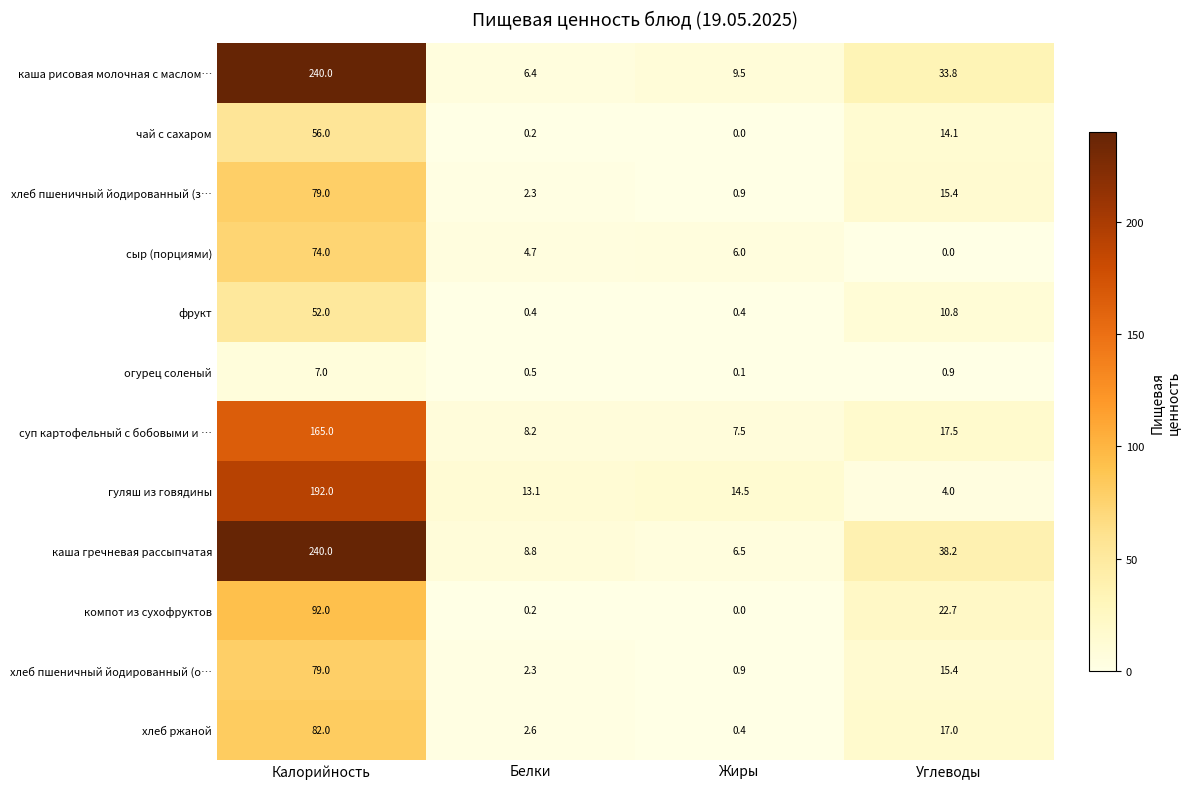

Which series has the largest range (max minus min)?

каша рисовая молочная с маслом…